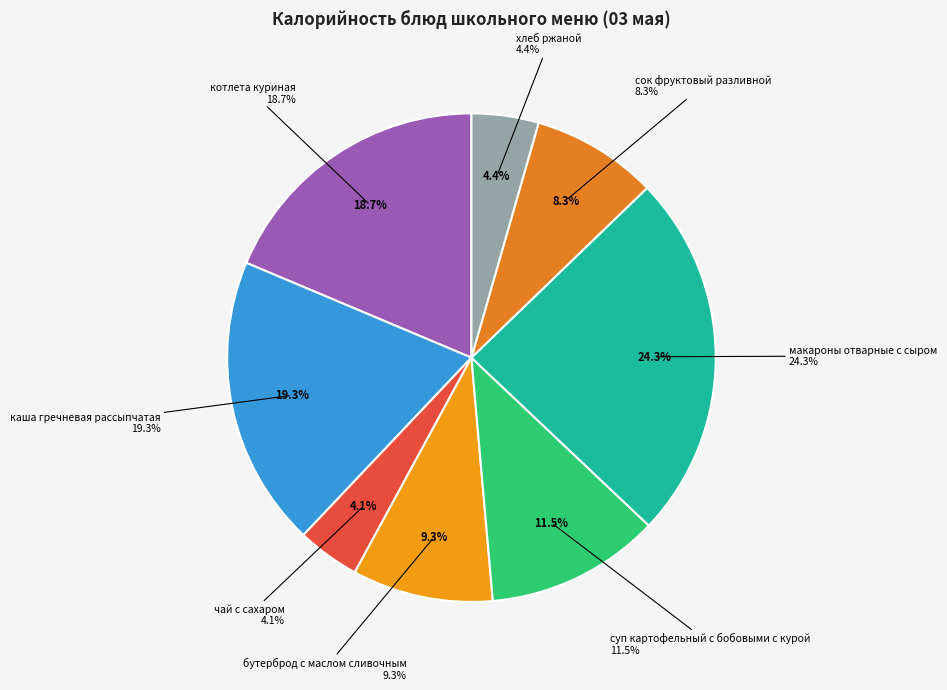

Which category has the biggest portion of the pie?

макароны отварные с сыром